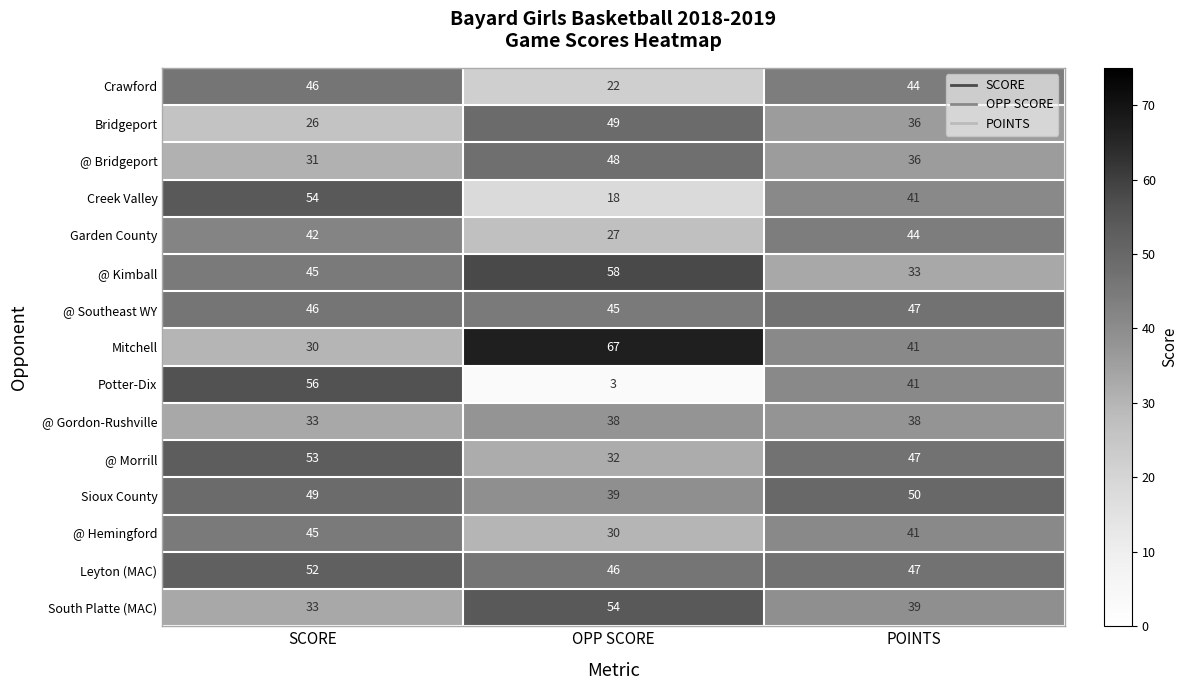

What is the approximate value of Garden County at OPP SCORE?

27